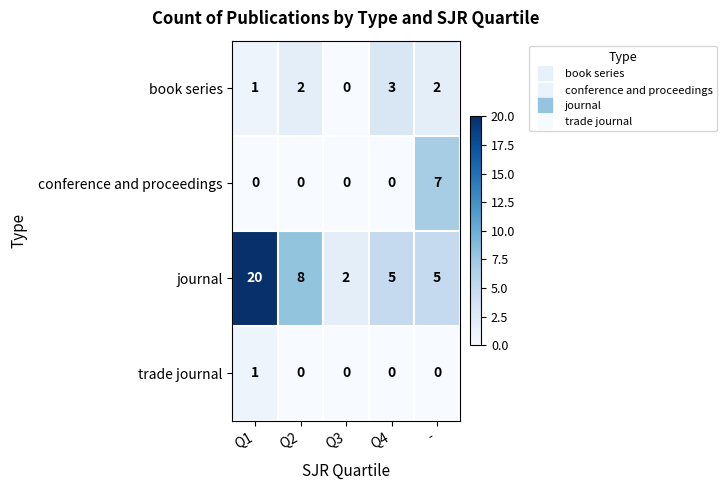

What is the difference between the maximum and minimum values in the book series series?

3